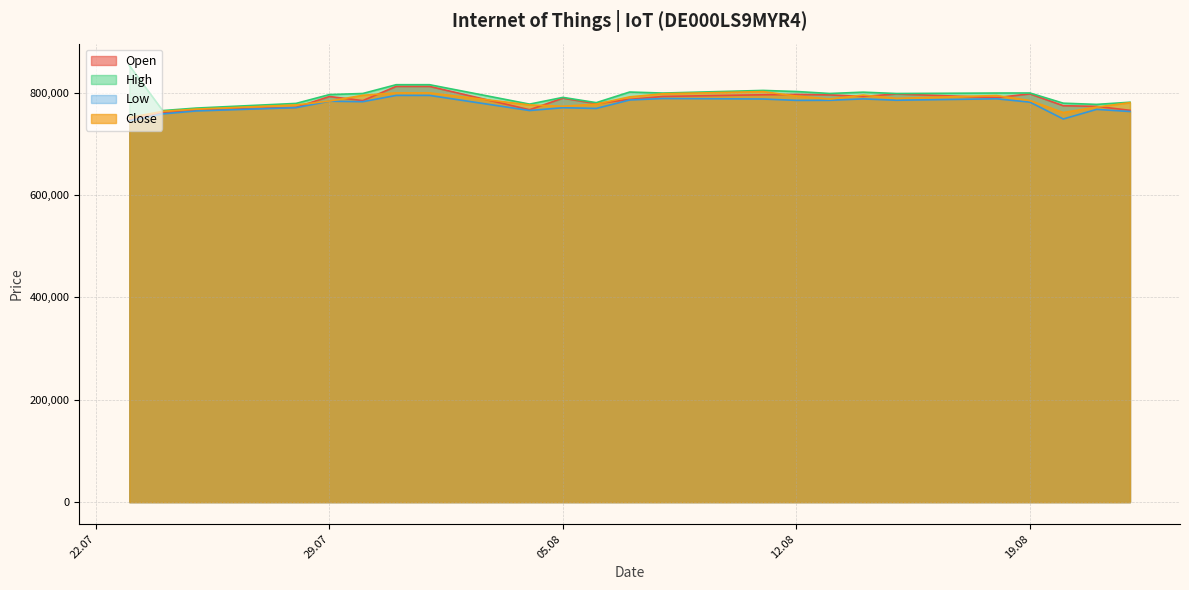

What is the difference between the second highest and minimum values in the Low series?

49972